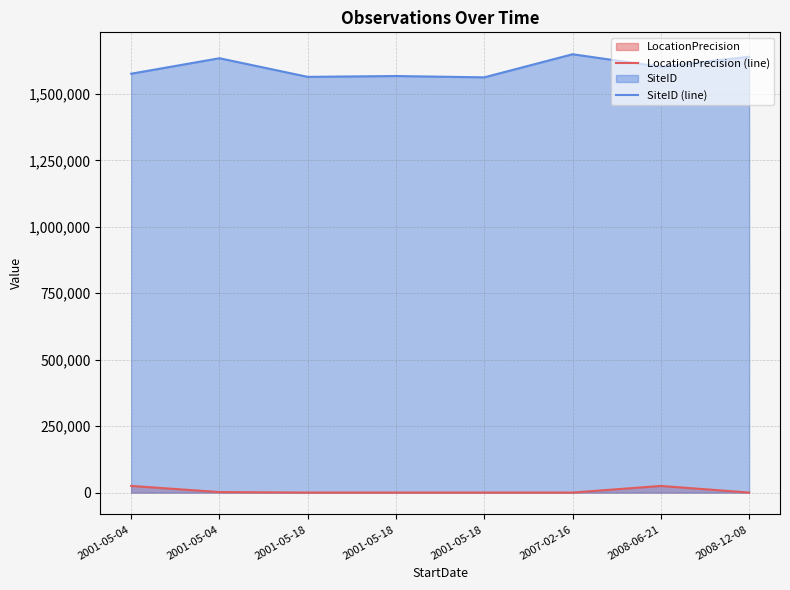

What is the maximum value for SiteID (line)?

1649429